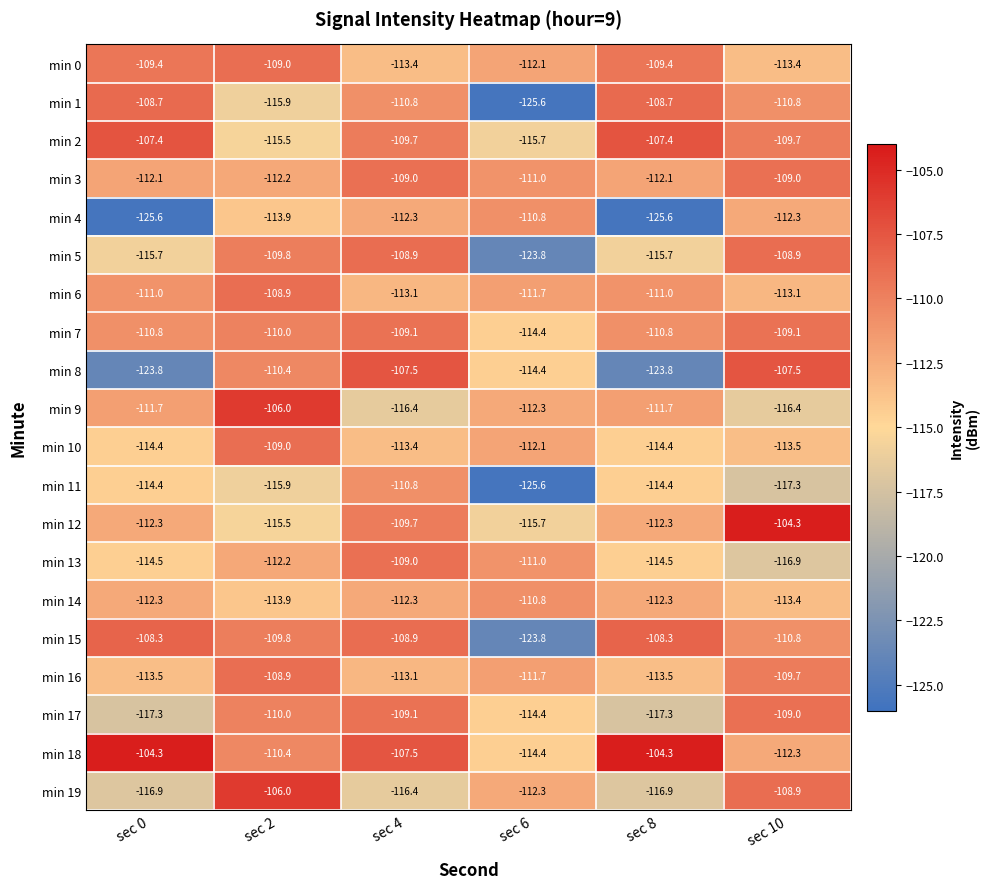

What value does the min 9 series have at sec 2?

-106.0